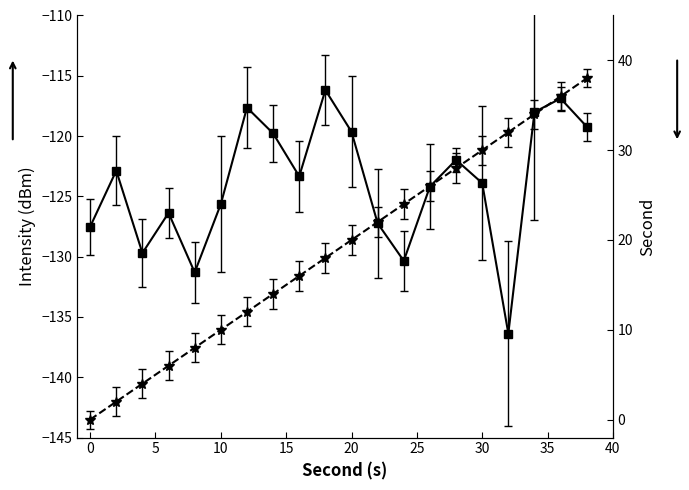

True or false: second has a value of 7.1 at 24.

False